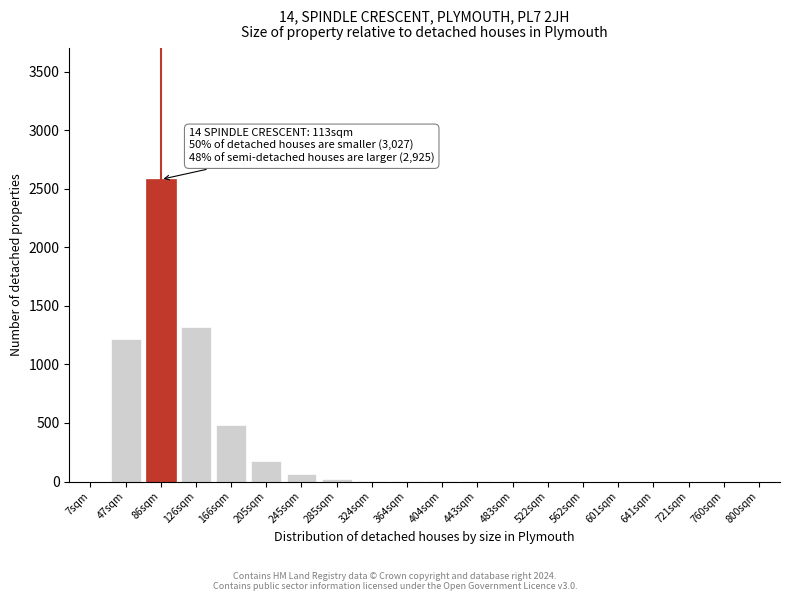

True or false: the data shows 1545 at 562sqm.

False